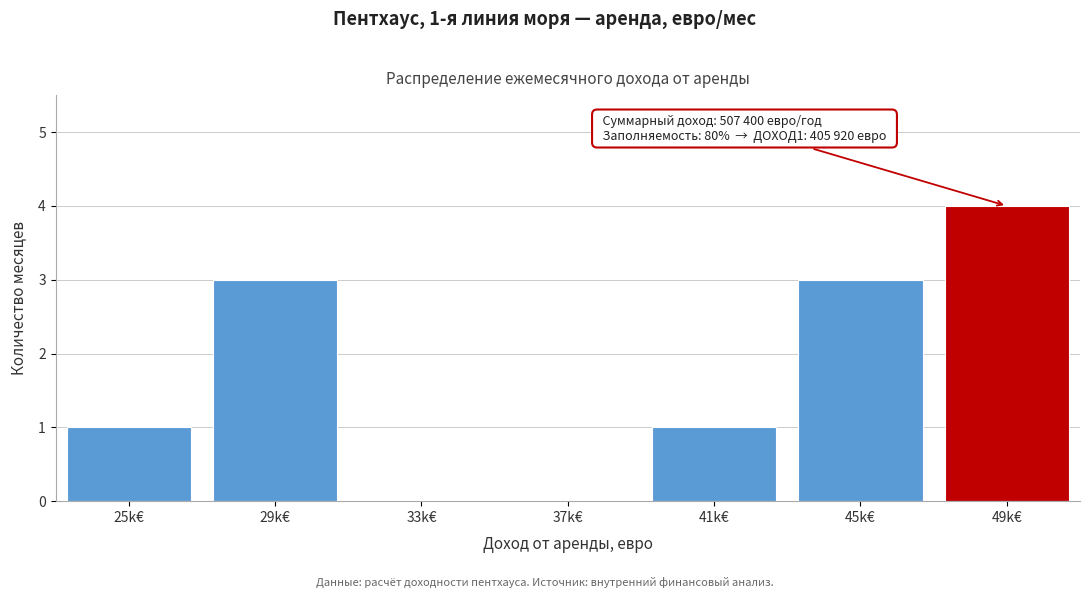

Reading right to left, list all the values displayed in this chart.

49k€=4	45k€=3	41k€=1	37k€=0	33k€=0	29k€=3	25k€=1